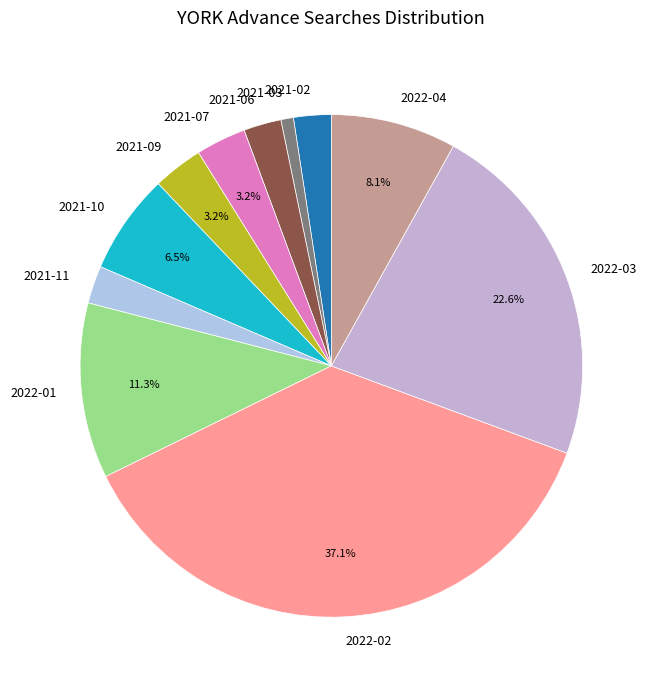

How many segments does this pie chart have?

11